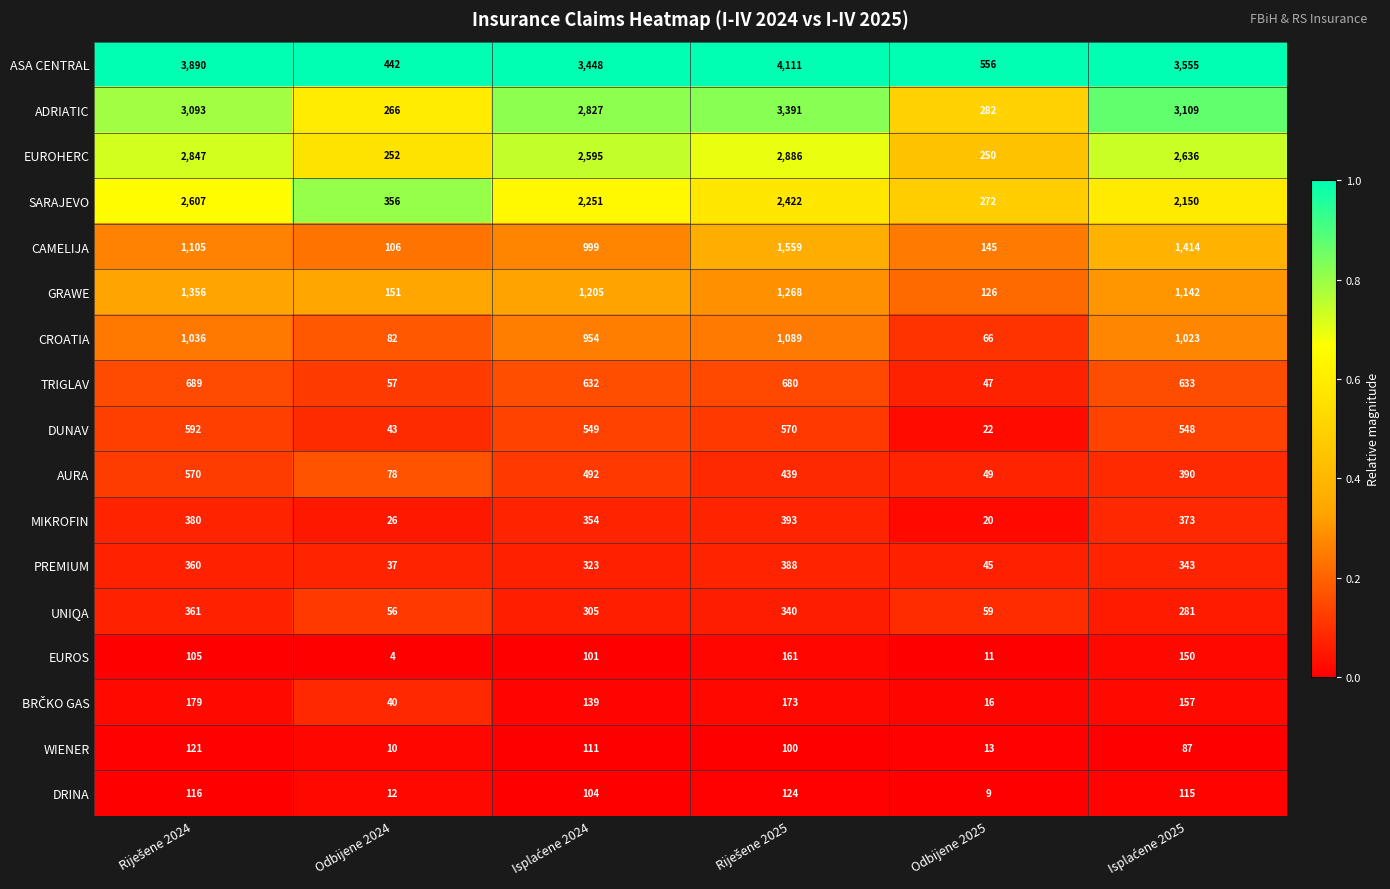

Which series has the largest total across all categories?

ASA CENTRAL